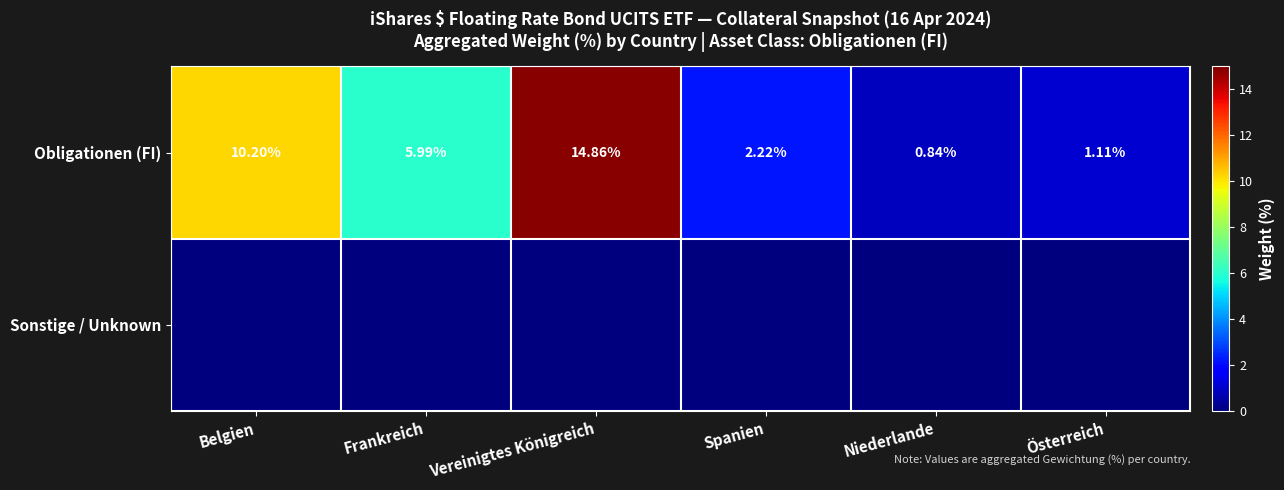

At which label is Obligationen (FI) closest to 7?

Frankreich